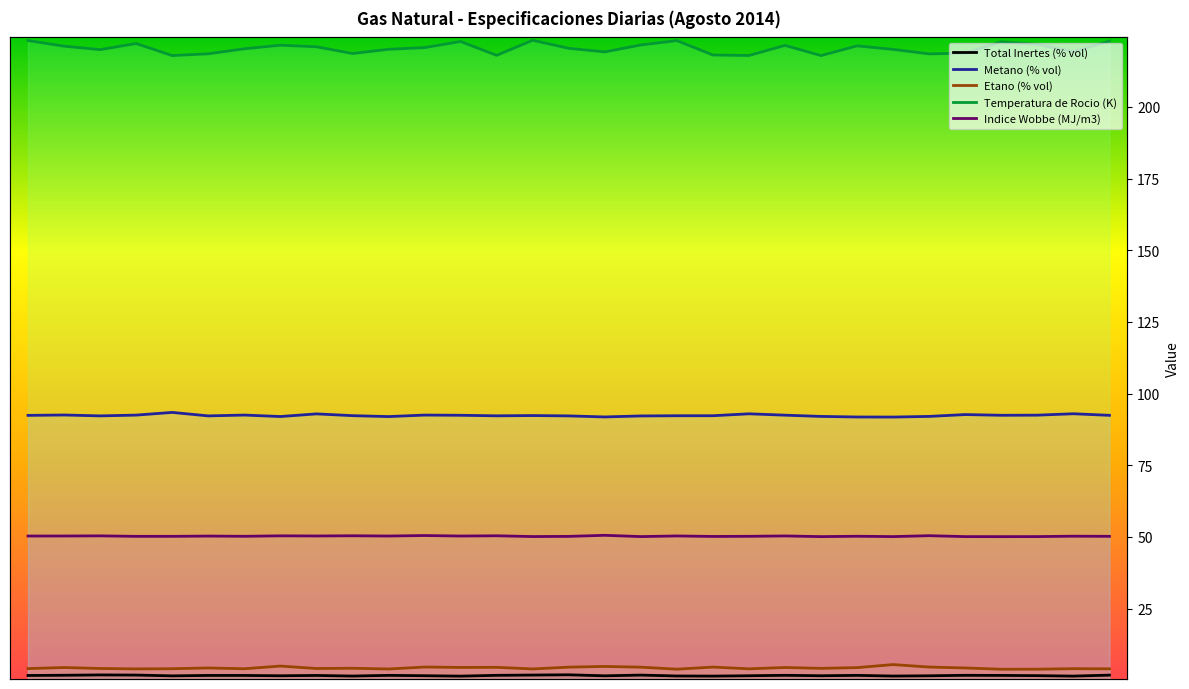

What is the value of the Temperatura de Rocio (K) point at the 22nd from the left?

221.5